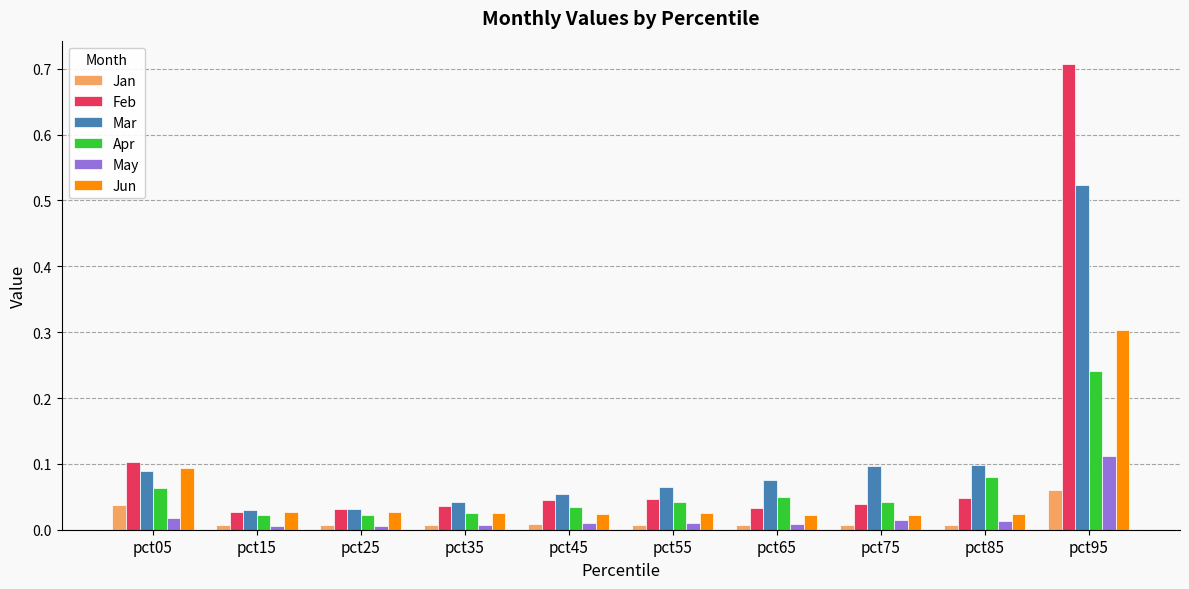

Which series changed the most between pct05 and pct45?

Jun